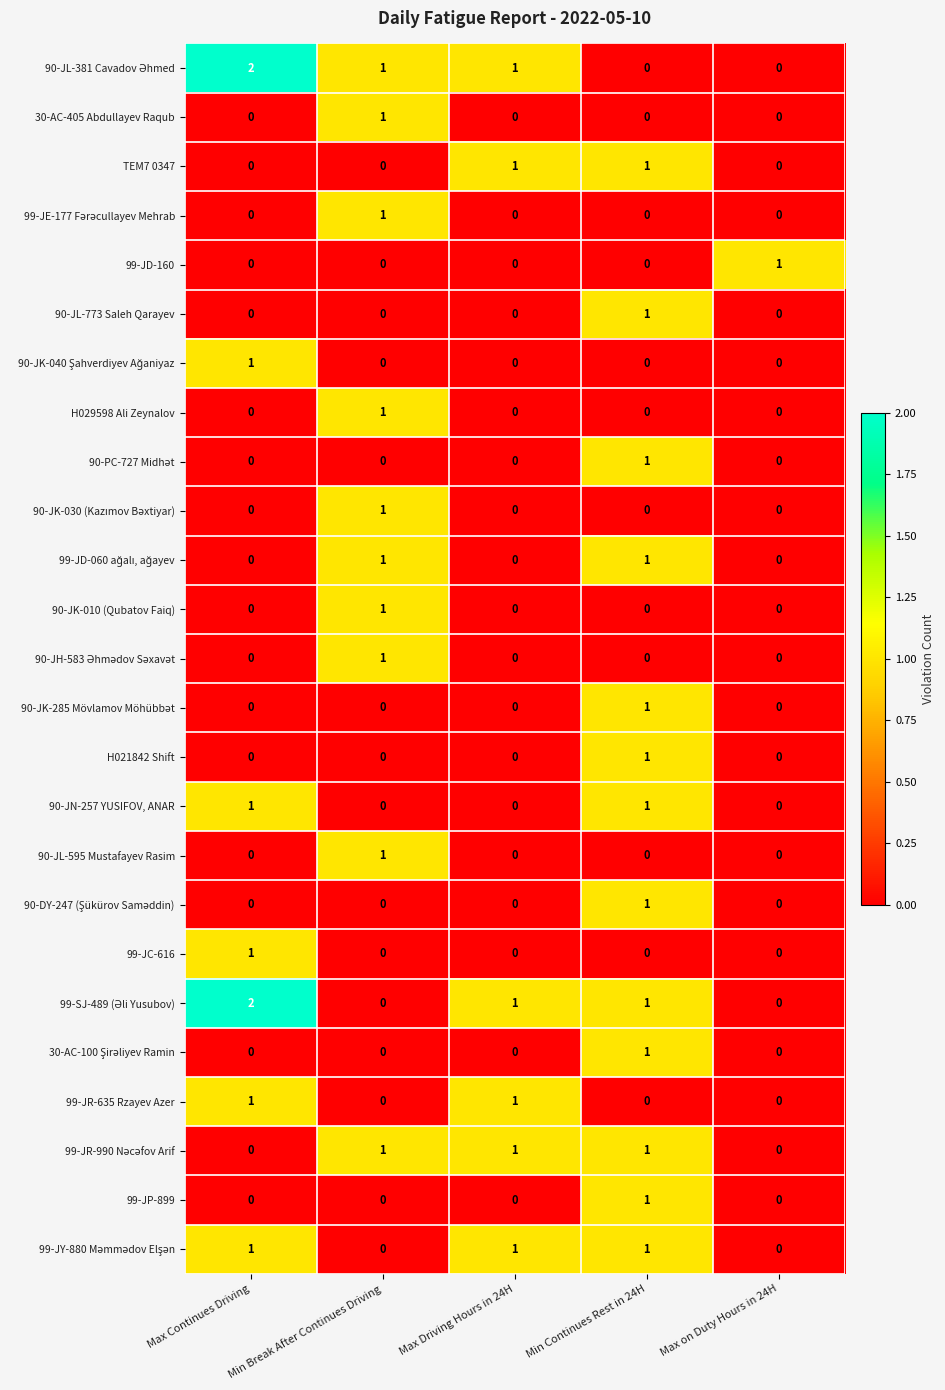

How many data points does each series have?

5